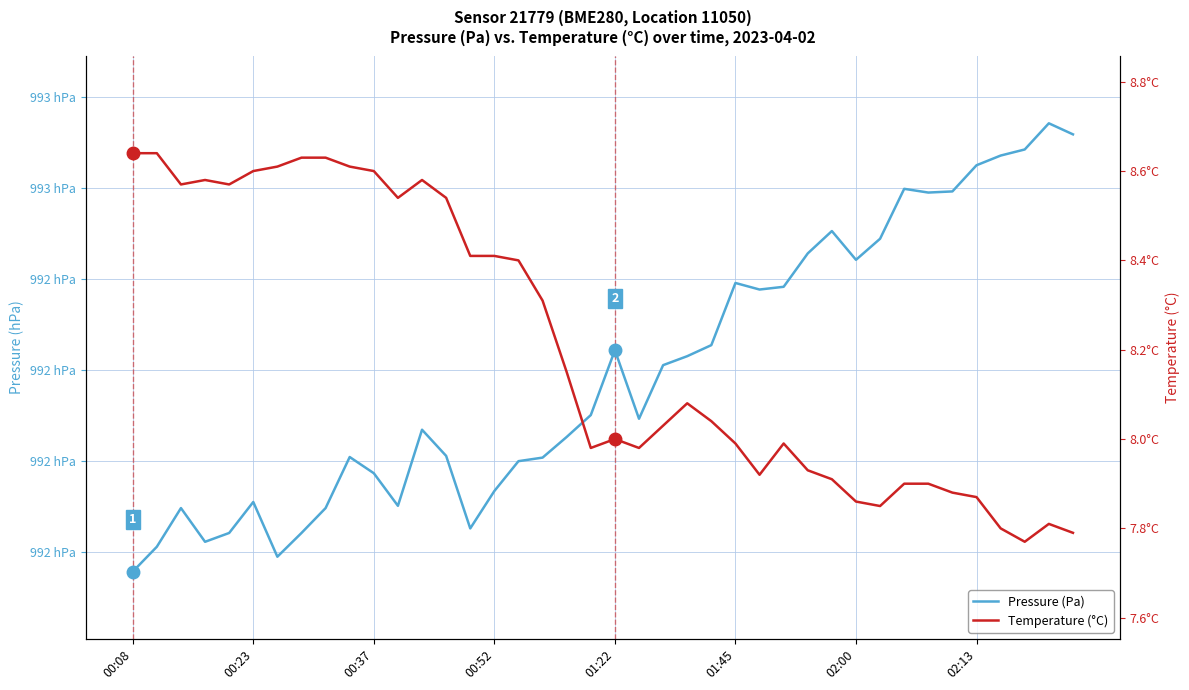

Which series has the largest total across all categories?

Pressure (Pa)